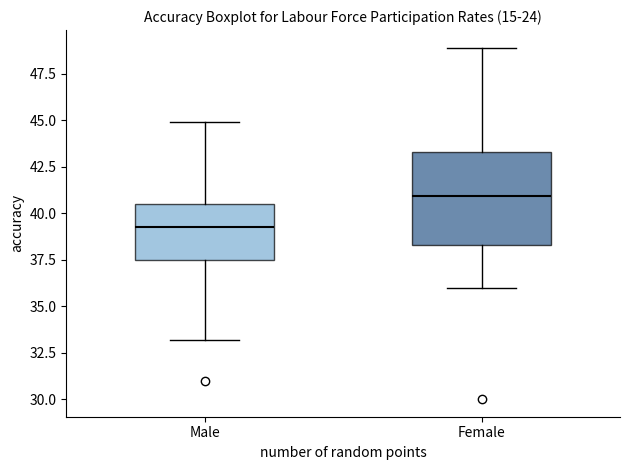

Reading left to right, transcribe this box plot: for each box, give where its median line is, the range the box spans, and where its two whiskers end, as read against the y-axis. The values are not printed on the chart, so give them approximately, as read against the axis.

Male: median 39.5, box 37.5 to 40.5, whiskers 33.0 to 45.0
Female: median 41.0, box 38.5 to 43.5, whiskers 36.0 to 49.0